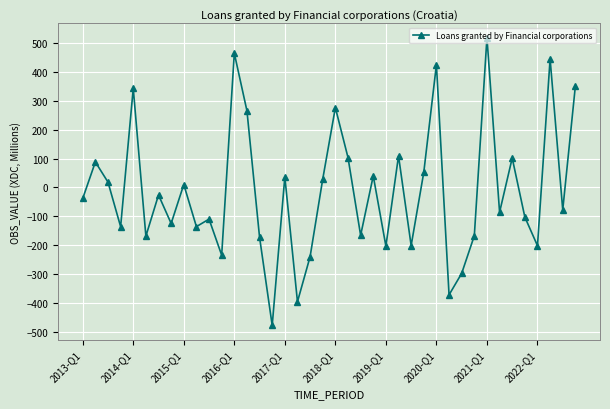

What is the average value?

-11.2